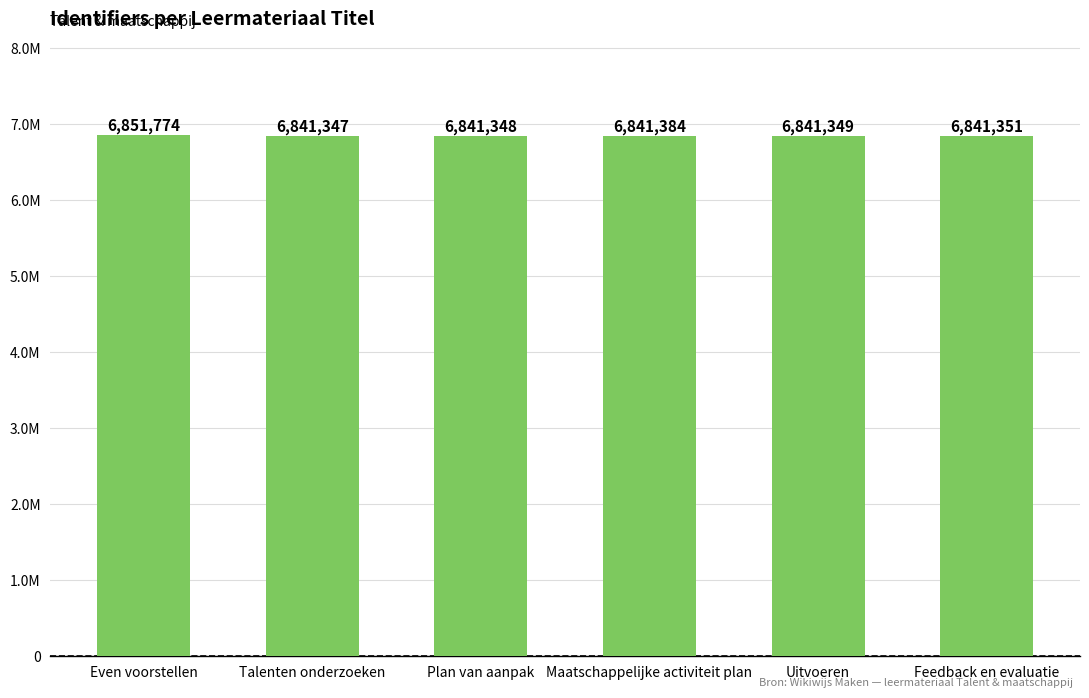

Rank the categories by value from highest to lowest.

Even voorstellen, Maatschappelijke activiteit plan, Feedback en evaluatie, Uitvoeren, Plan van aanpak, Talenten onderzoeken